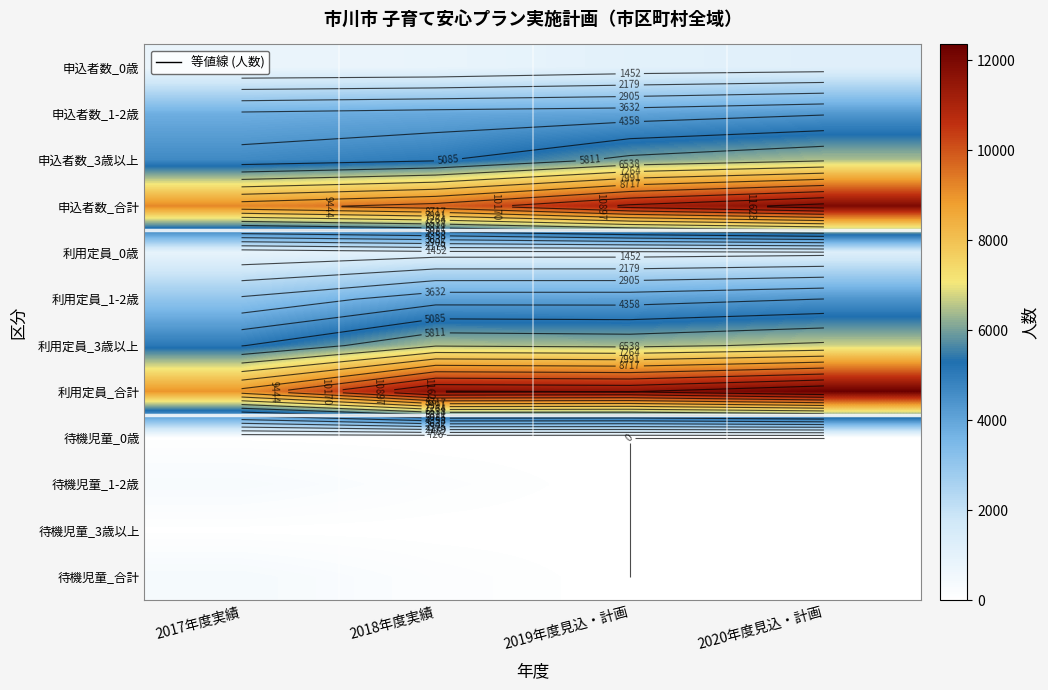

Between 2019年度見込・計画 and 2018年度実績, which is larger?

2019年度見込・計画